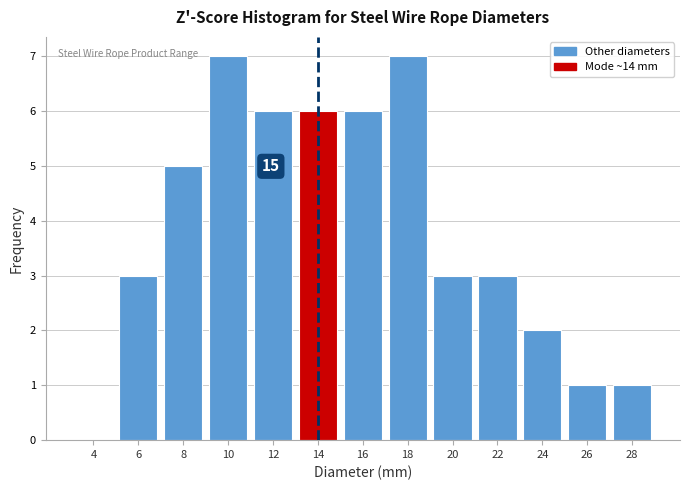

Reading right to left, what are all the values shown in this chart?

28=1	26=1	24=2	22=3	20=3	18=7	16=6	14=6	12=6	10=7	8=5	6=3	4=0